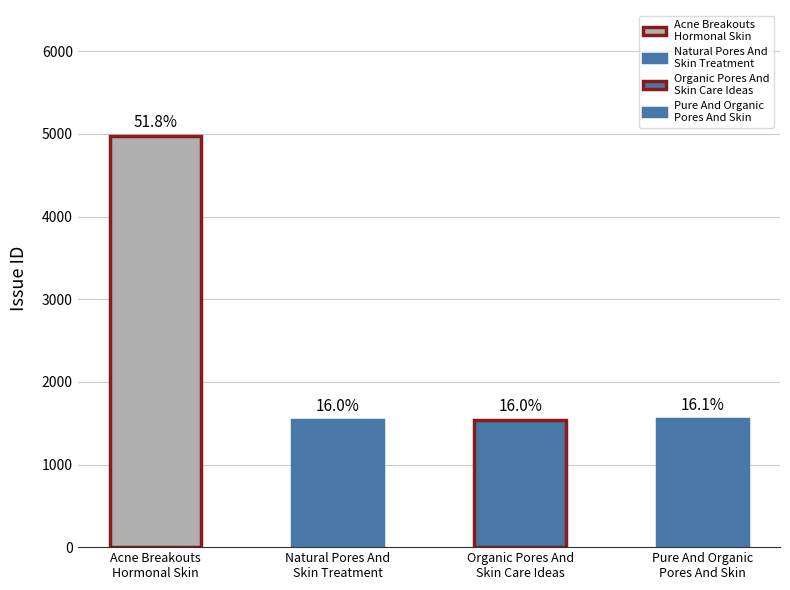

How many bars are there in total?

4